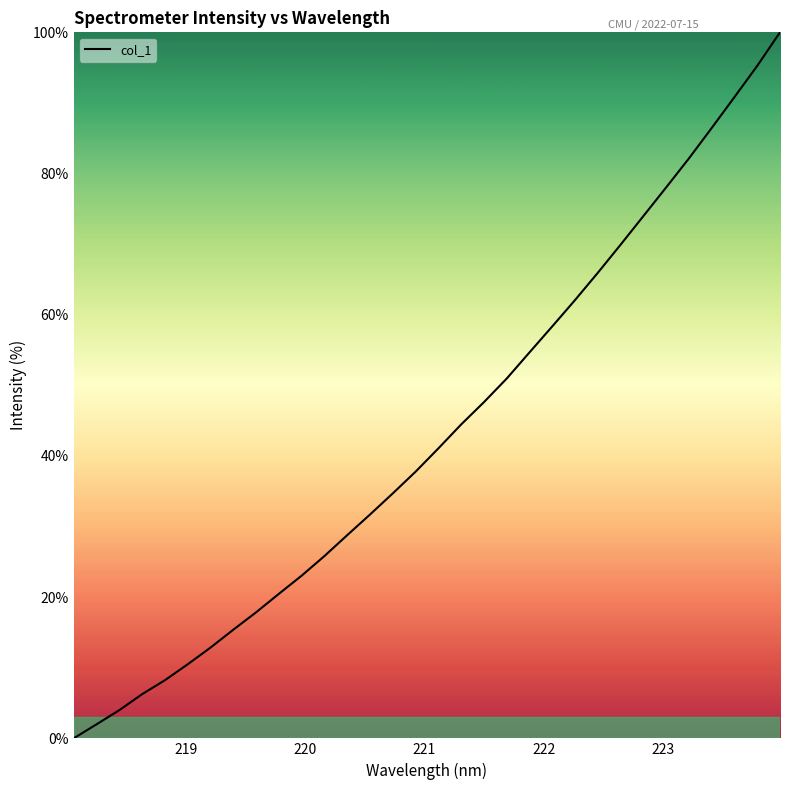

What is the difference between the maximum and minimum values?

100.0